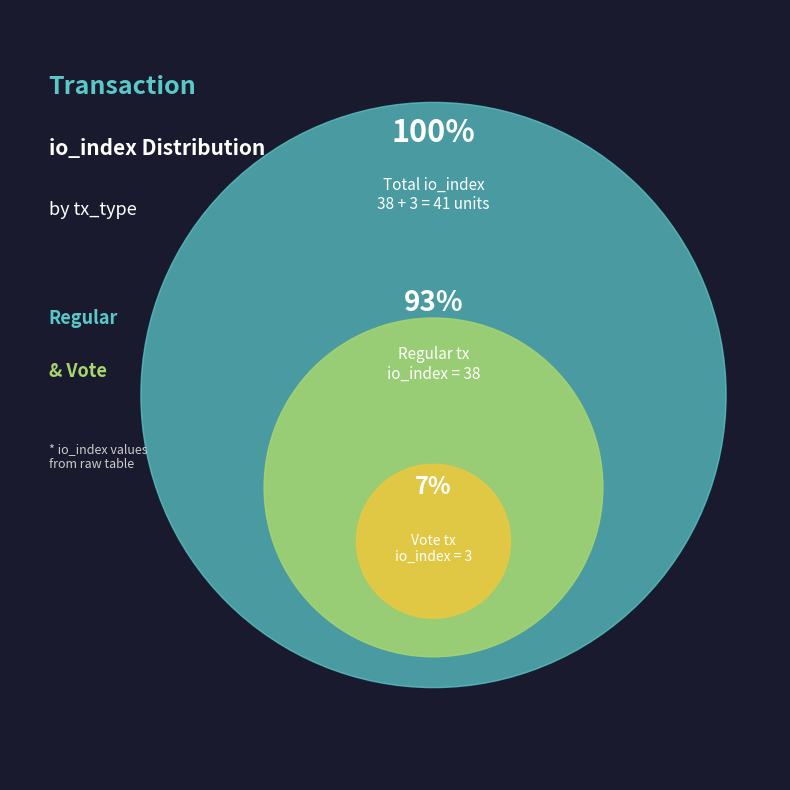

How many slices are in this pie chart?

2